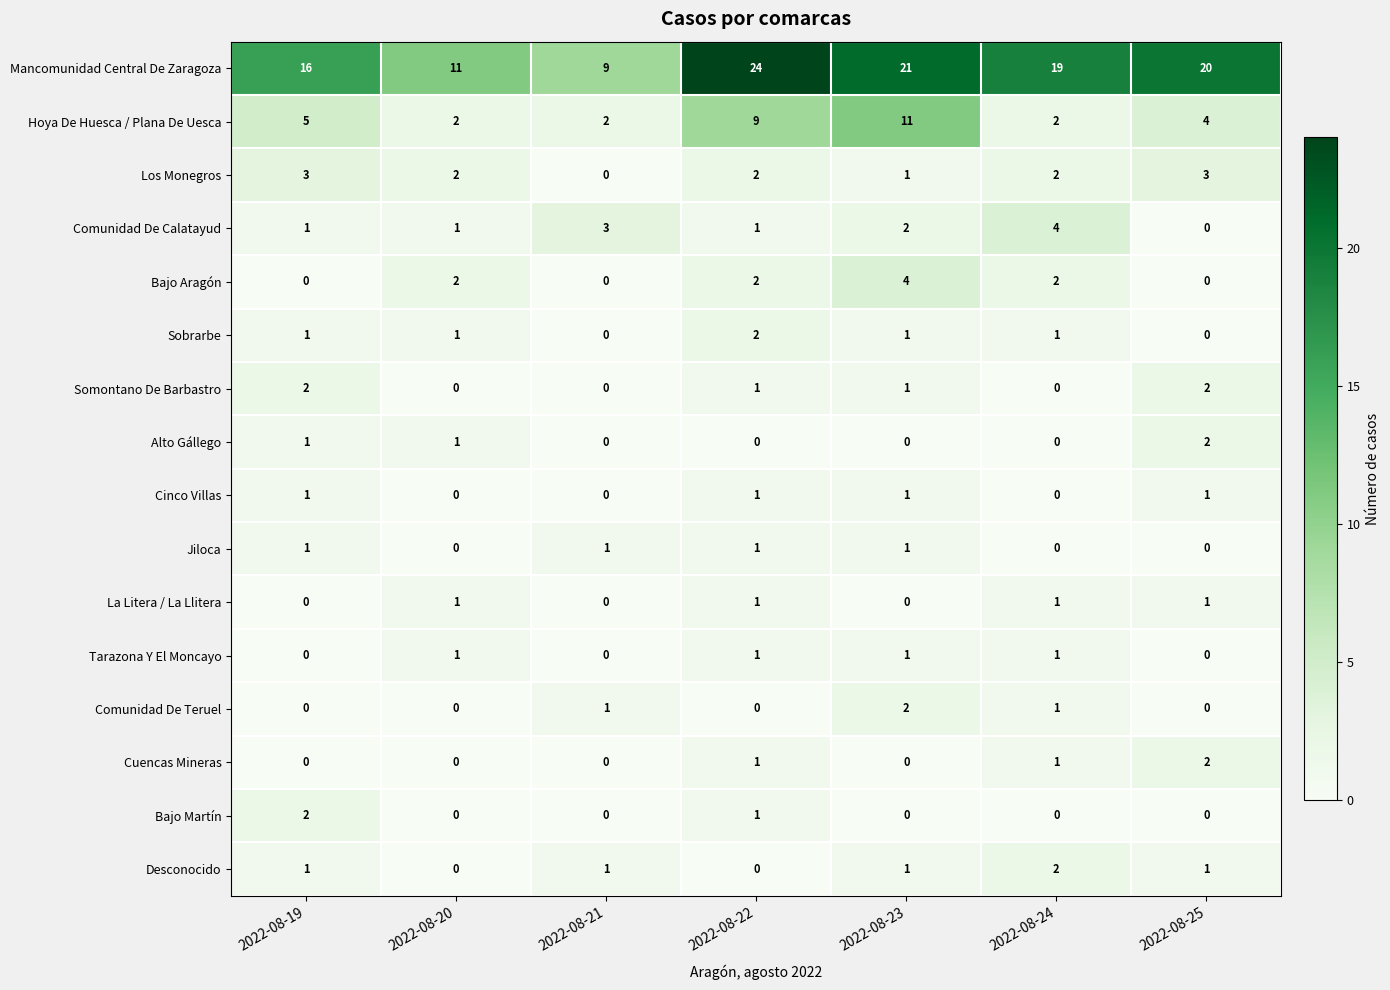

How many series are shown in this chart?

16